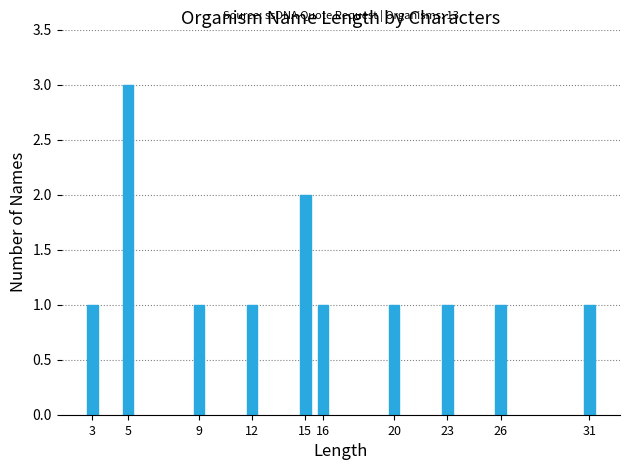

Reading left to right, what are all the values shown in this chart?

1	3	1	1	2	1	1	1	1	1